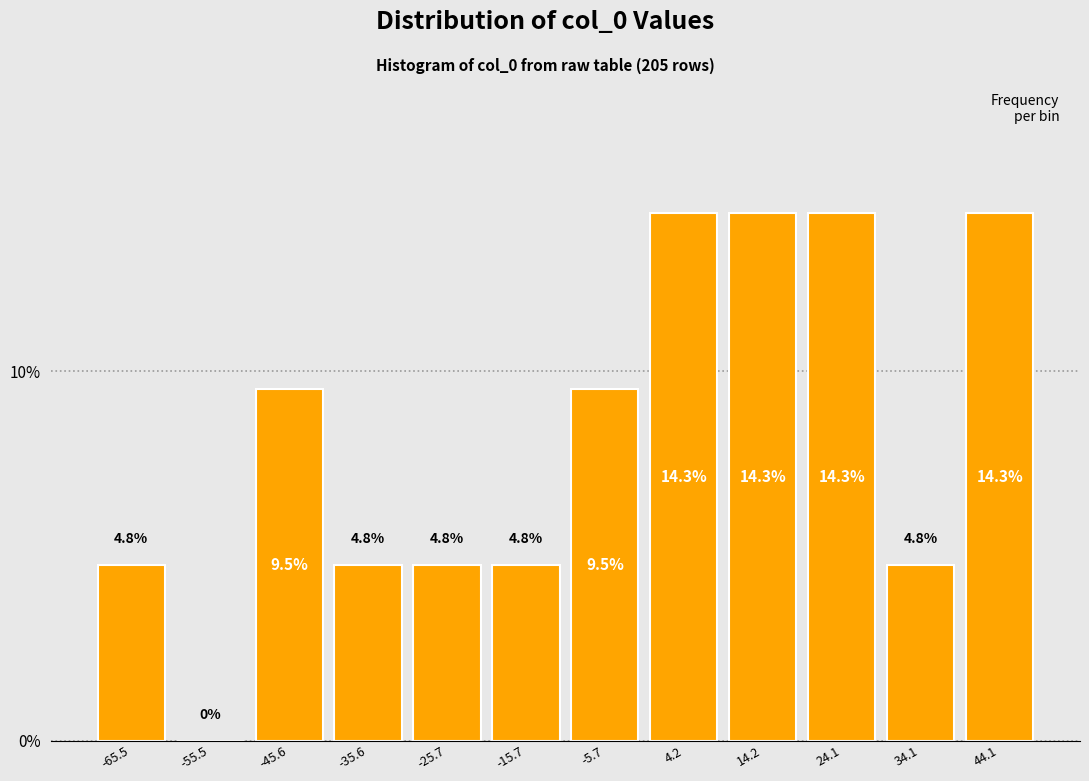

What is the height of the bar covering -21 to -11 on the x-axis? The bar edges are not printed on the chart, so give them approximately, as read against the axis.

4.8